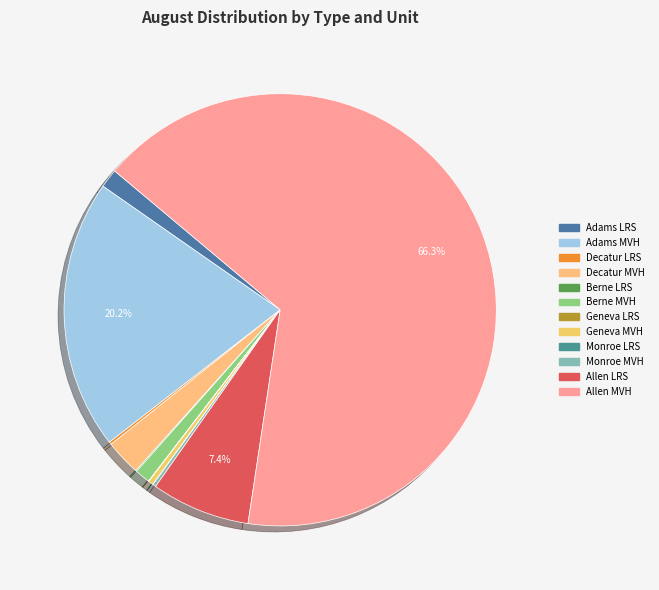

Which category accounts for the majority?

MVH DIST TO LOCAL GOVT_ALLEN